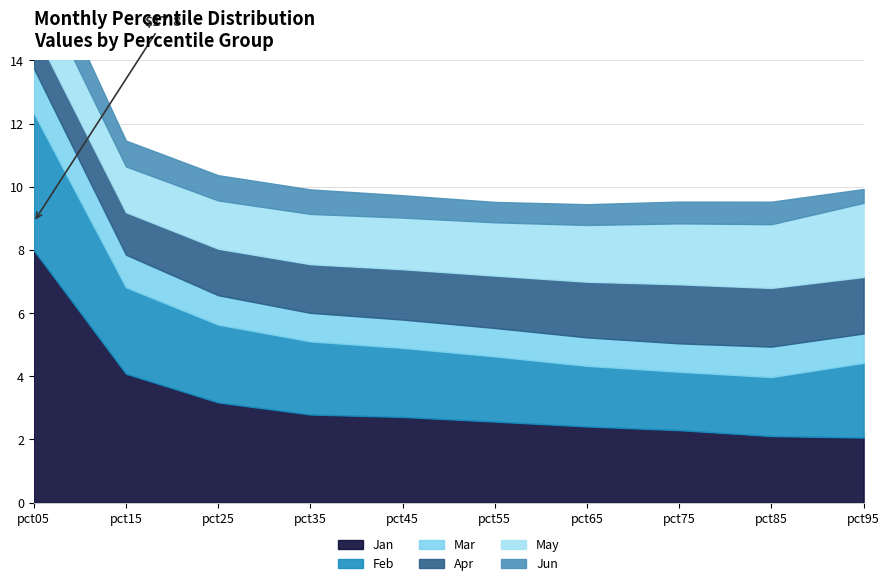

What are all the series names shown in the legend?

Jan, Feb, Mar, Apr, May, Jun